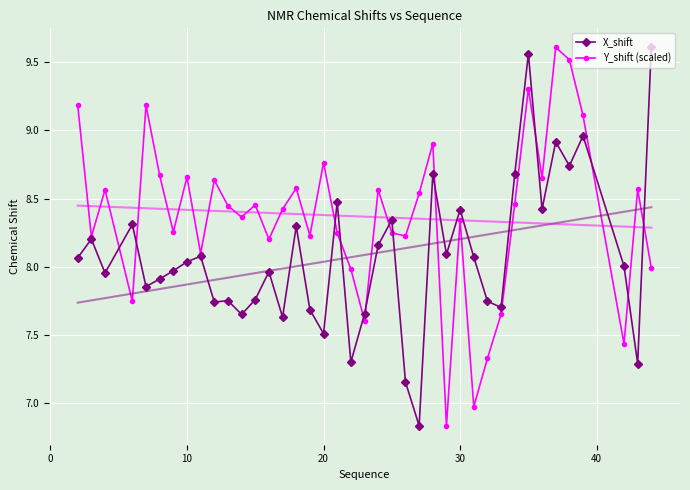

How many series are shown in this chart?

2